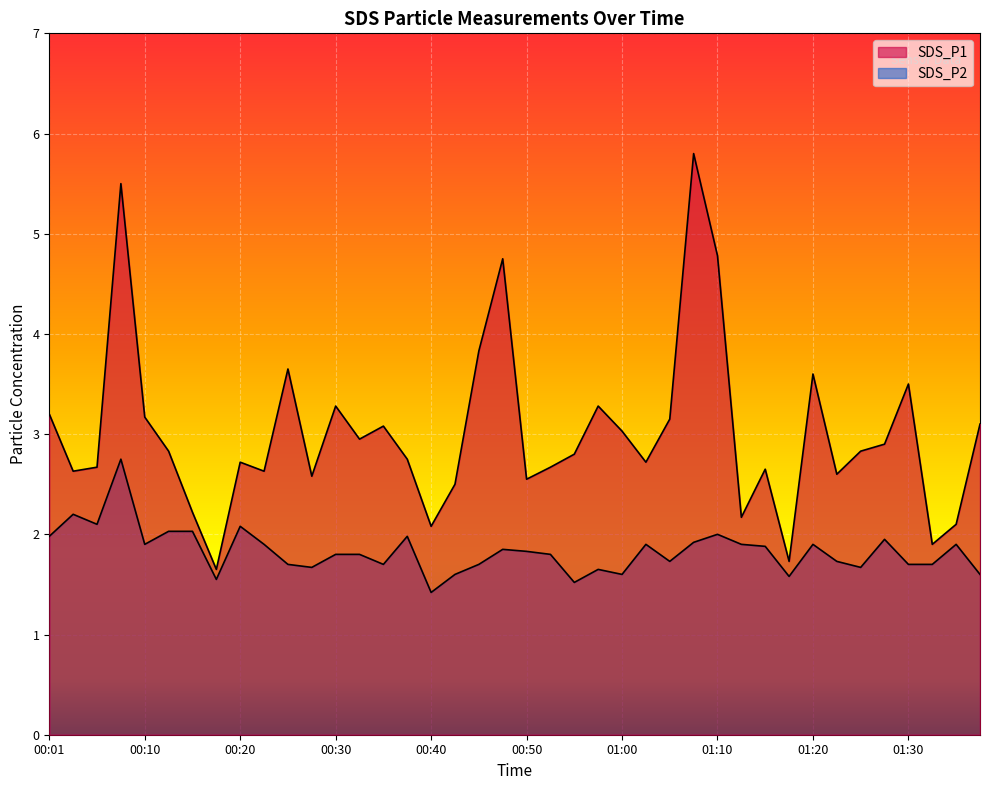

What is the difference between the maximum and minimum values in the SDS_P2 series?

1.3